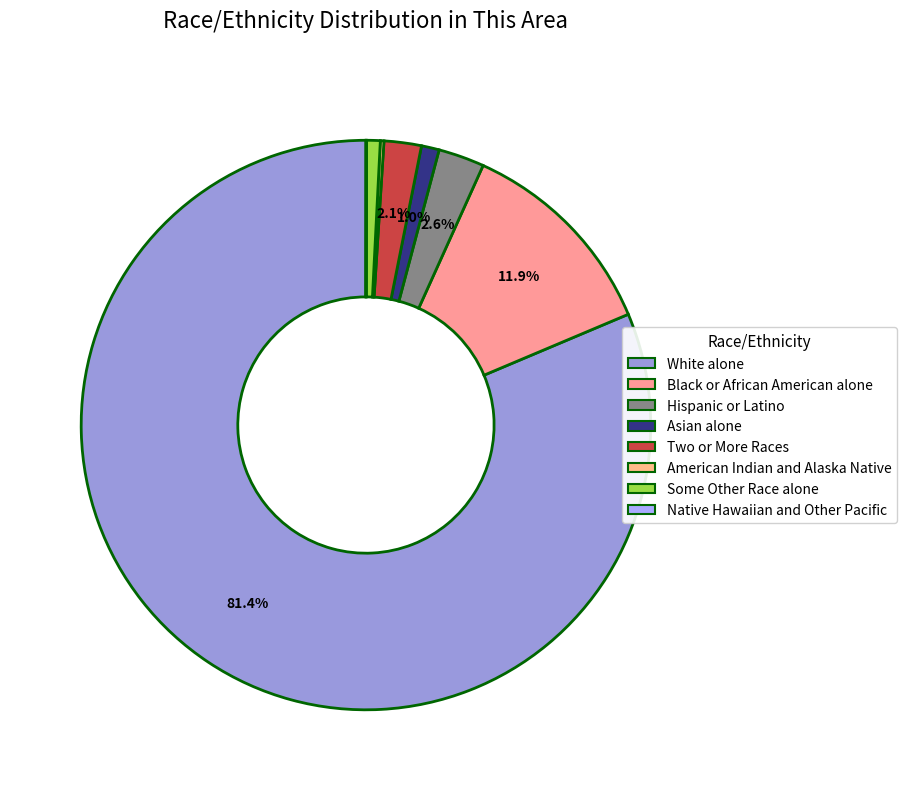

Rank the categories by value from lowest to highest.

Native Hawaiian and Other Pacific, American Indian and Alaska Native, Some Other Race alone, Asian alone, Two or More Races, Hispanic or Latino, Black or African American alone, White alone